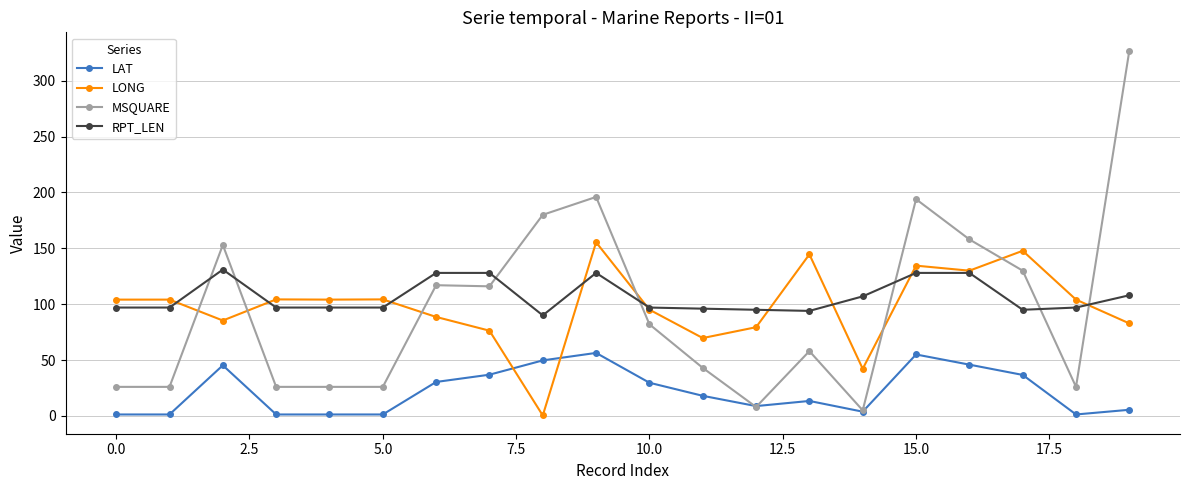

What is the greatest value displayed?

327.0